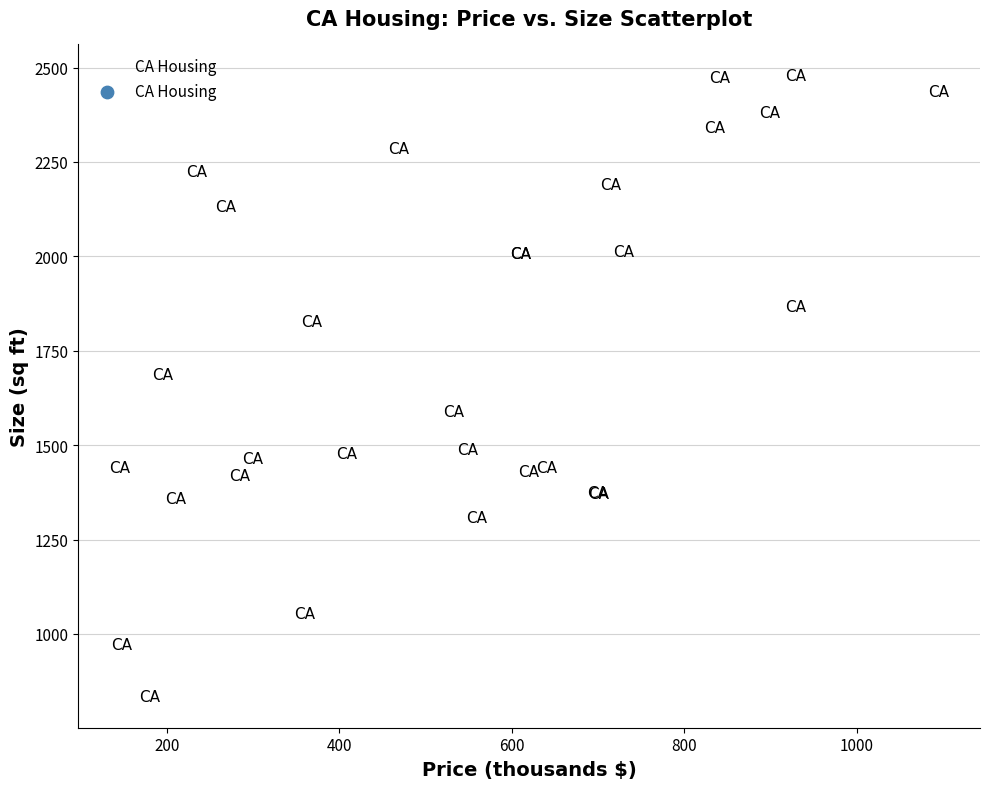

What Y value in the scatter plot is closest to 1656?

1688